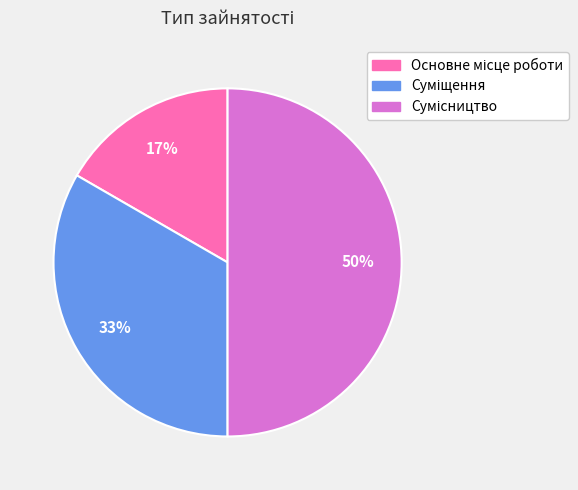

To the nearest percent, what is the average slice percentage?

33%